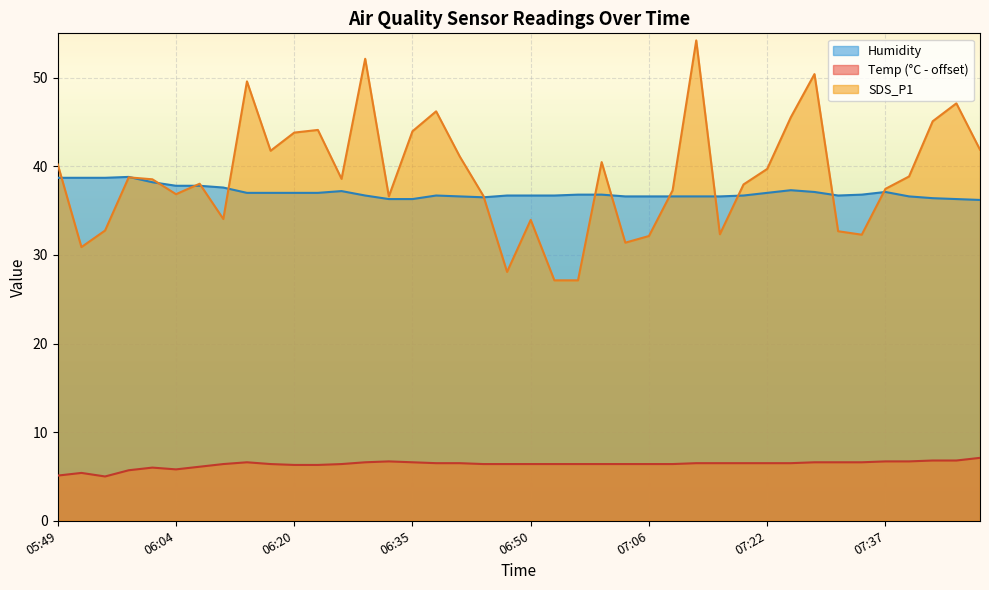

What are all the series names shown in the legend?

Humidity, Temp (°C - offset), SDS_P1